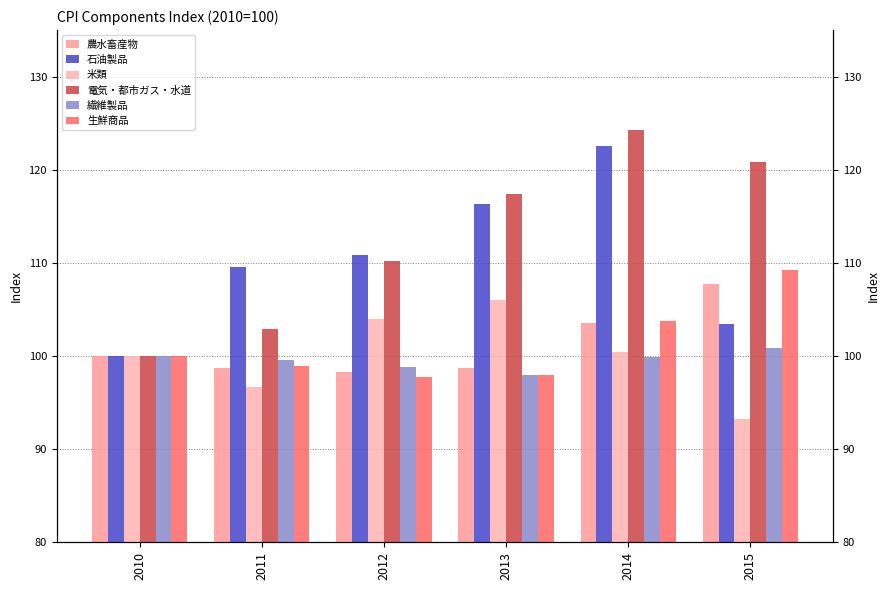

What is the spread (max minus min) of values at 2014?

24.4